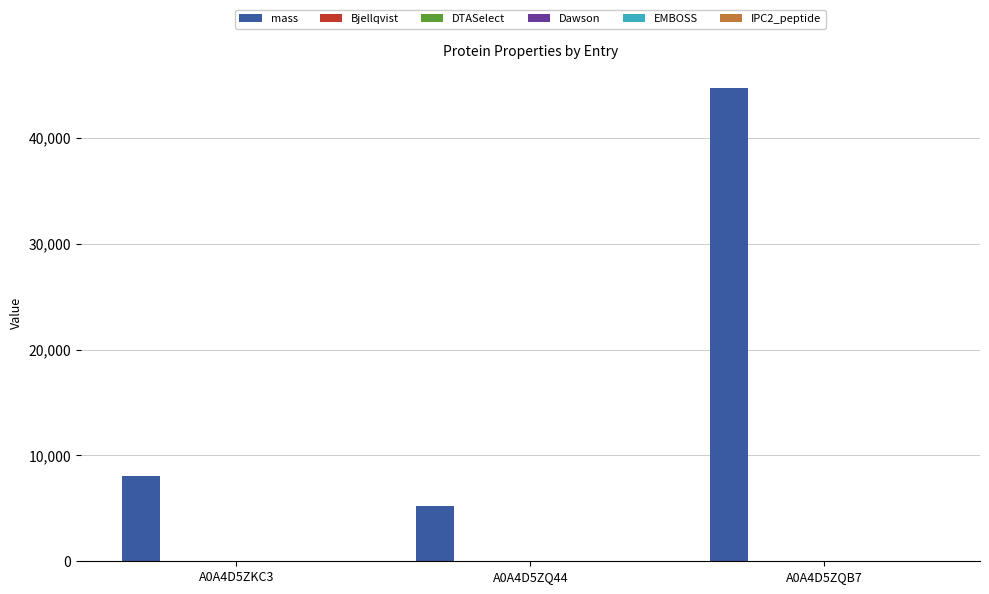

What is the total value across all series at A0A4D5ZQ44?

5321.2